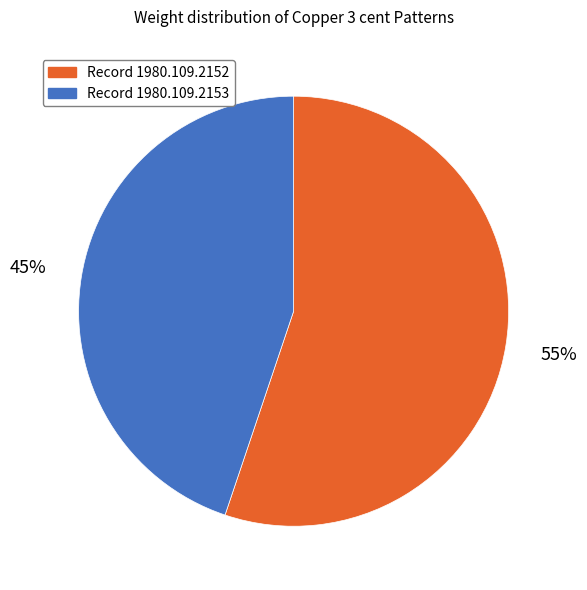

Is there any slice that represents more than half of the pie?

Yes